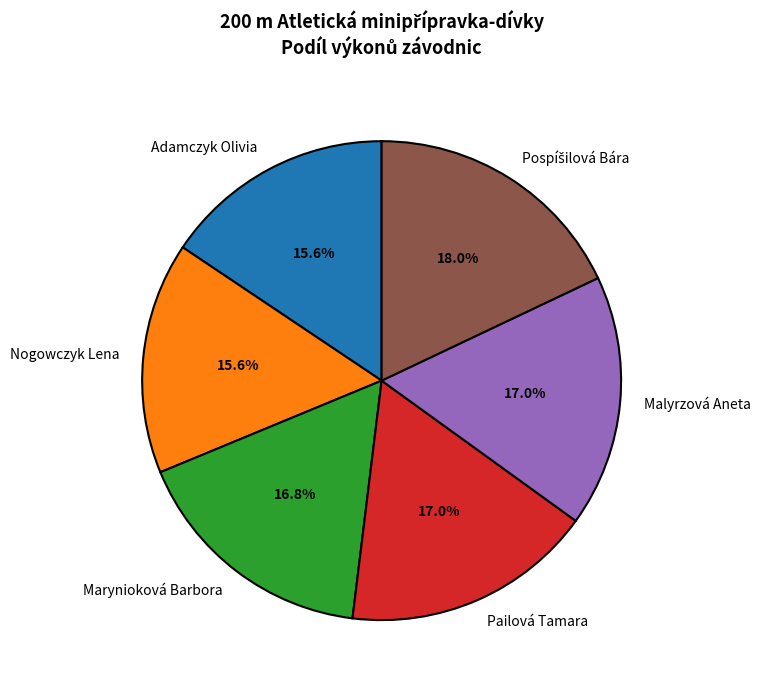

Is it true that Adamczyk Olivia is 6% of the pie?

False